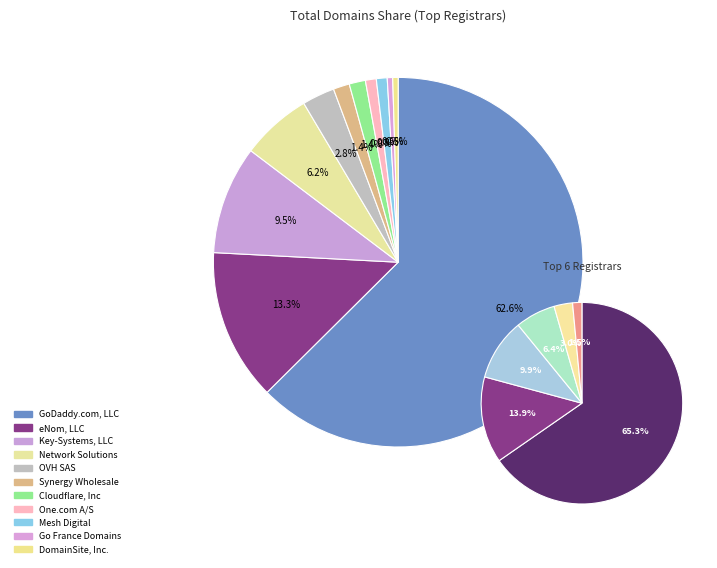

Rank the categories by value from highest to lowest.

GoDaddy.com, LLC, eNom, LLC, Key-Systems, LLC, Network Solutions, LLC, OVH SAS, Synergy Wholesale Pty Ltd, Cloudflare, Inc, One.com A/S, Mesh Digital Limited, Go France Domains, LLC, DomainSite, Inc.